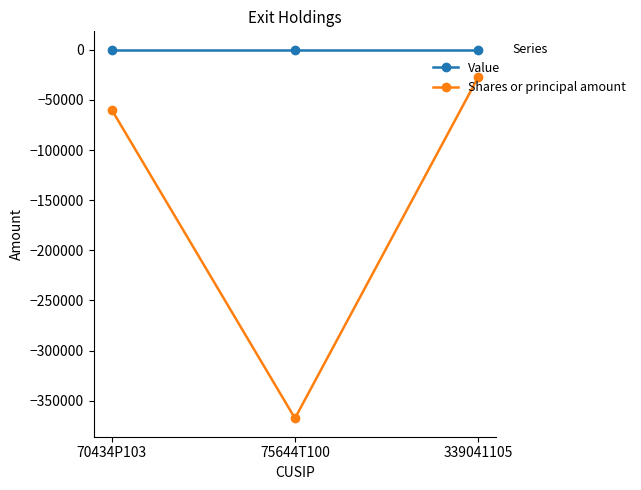

What is the total value across all series at 75644T100?

-367500